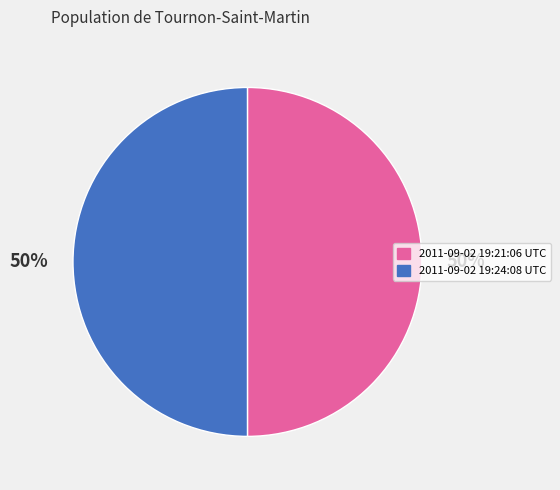

To the nearest percent, what is the combined percentage of 2011-09-02 19:24:08 UTC and 2011-09-02 19:21:06 UTC?

100%